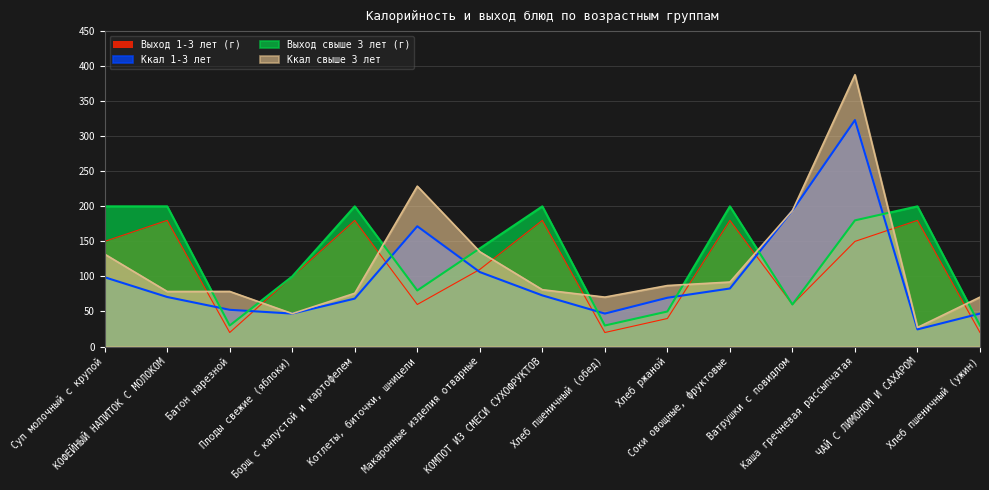

What are all the series names shown in the legend?

Выход 1-3 лет (г), Ккал 1-3 лет, Выход свыше 3 лет (г), Ккал свыше 3 лет